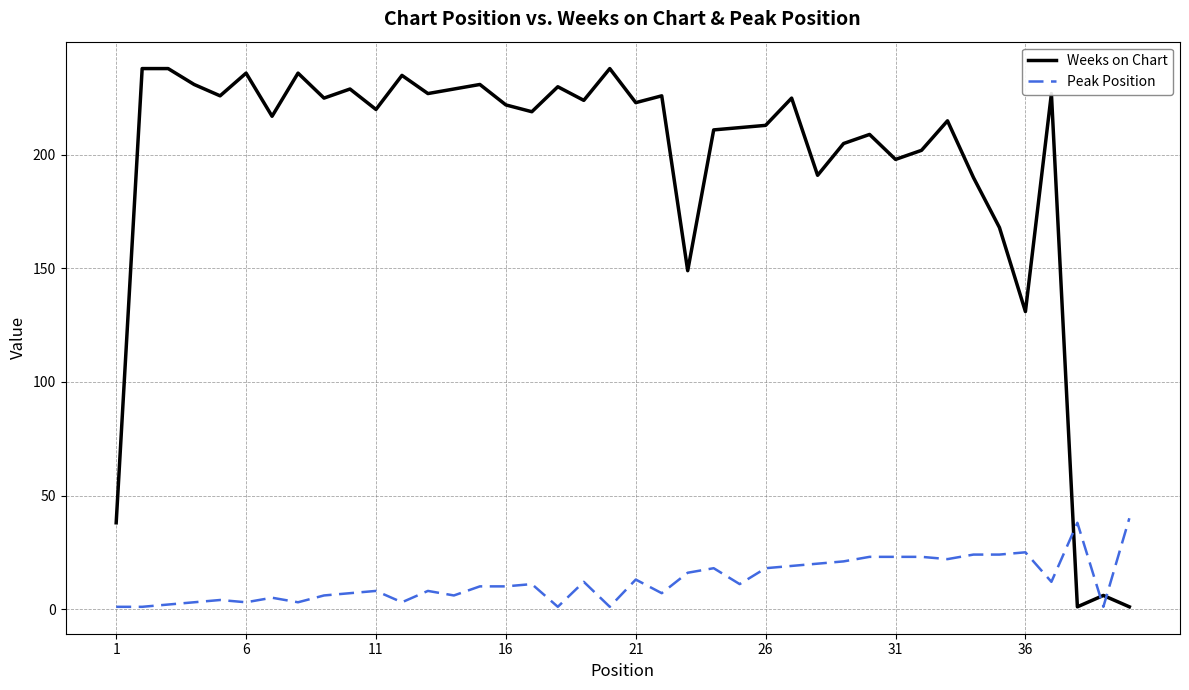

What is the difference between the maximum and minimum values in the Weeks on Chart series?

237